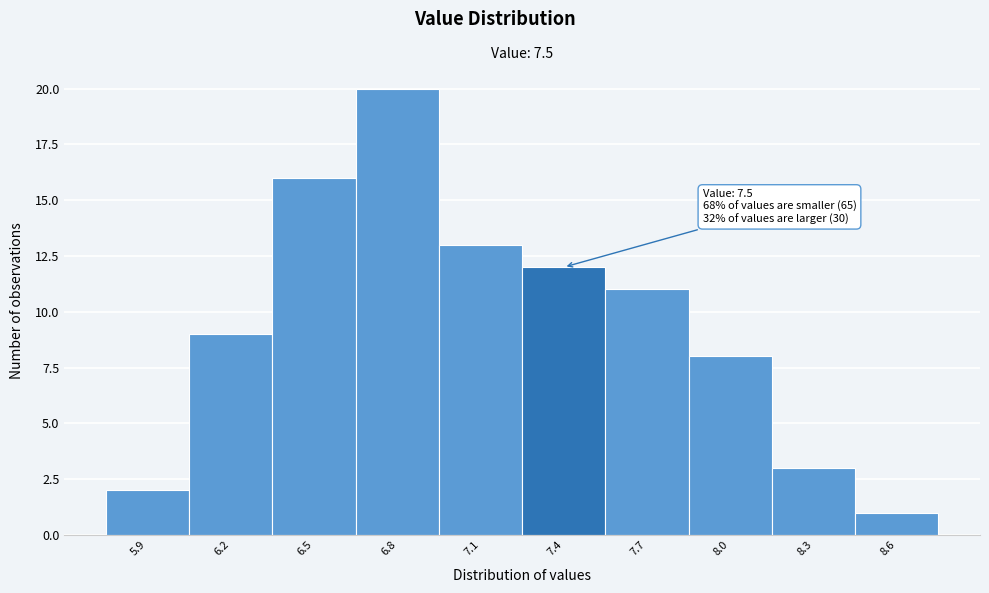

Reading left to right, list all the values displayed in this chart.

2	9	16	20	13	12	11	8	3	1